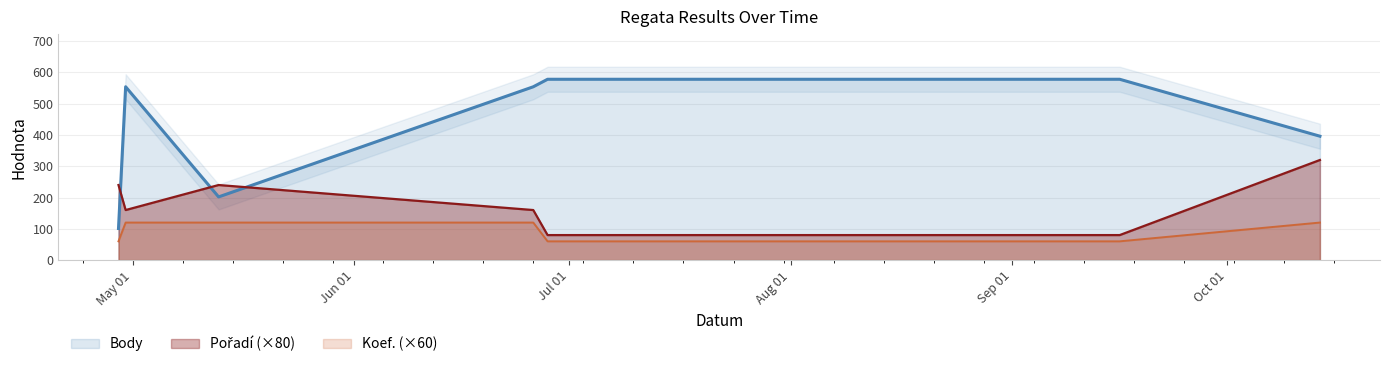

Is it true that Pořadí equals 39 at 2023-06-26?

False